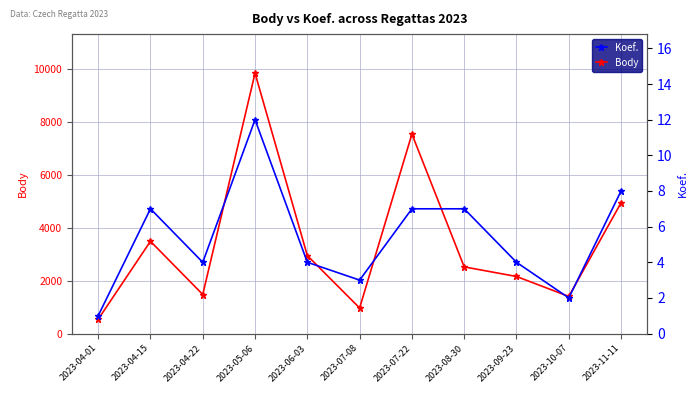

What is the value of the Body point at the 8th from the left?

2524